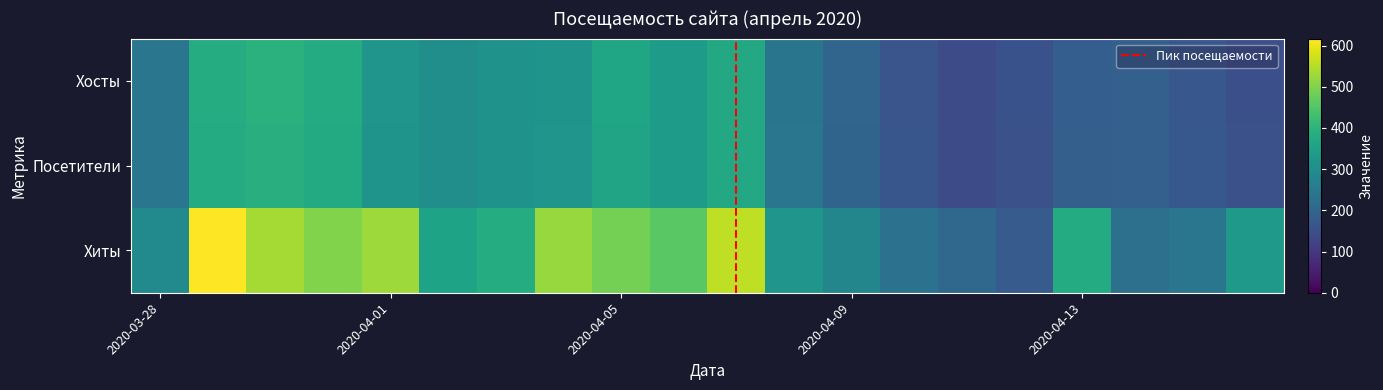

Reading right to left, transcribe all the data shown in this chart.

Хосты: 151	168	190	184	155	140	162	202	241	372	341	362	320	316	306	321	379	394	383	243
Посетители: 154	169	189	186	153	142	164	200	243	372	342	360	321	315	305	320	378	390	379	242
Хиты: 333	242	228	380	177	209	229	283	321	558	460	488	521	382	358	526	500	534	617	294